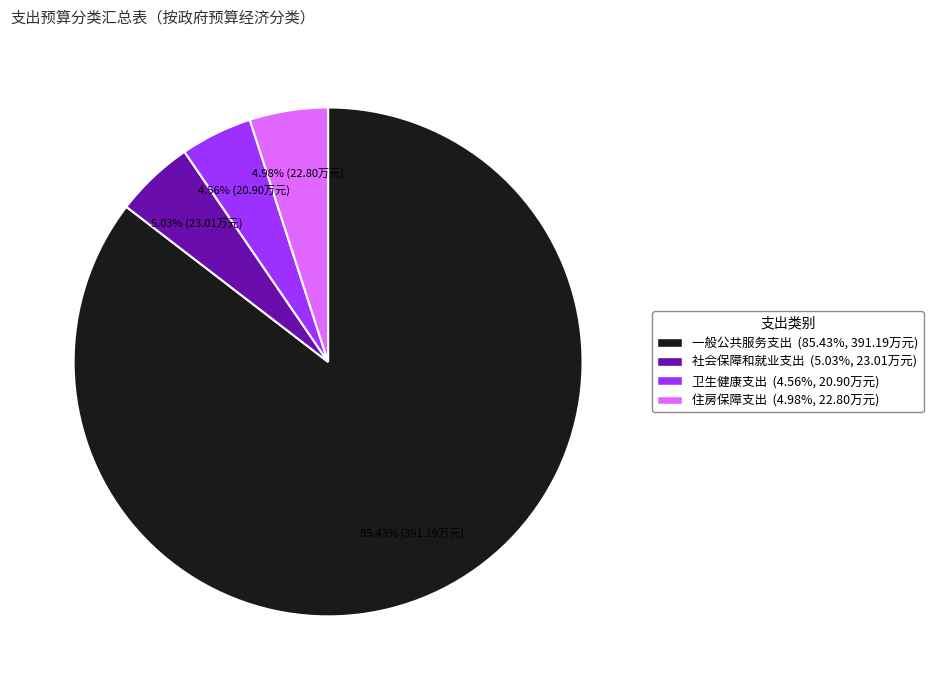

Is it true that 卫生健康支出 is 5% of the pie?

True